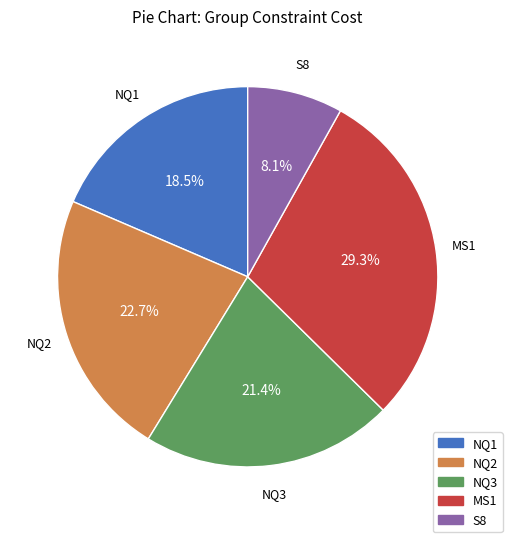

Is the sum of NQ3 and S8 greater than half?

No